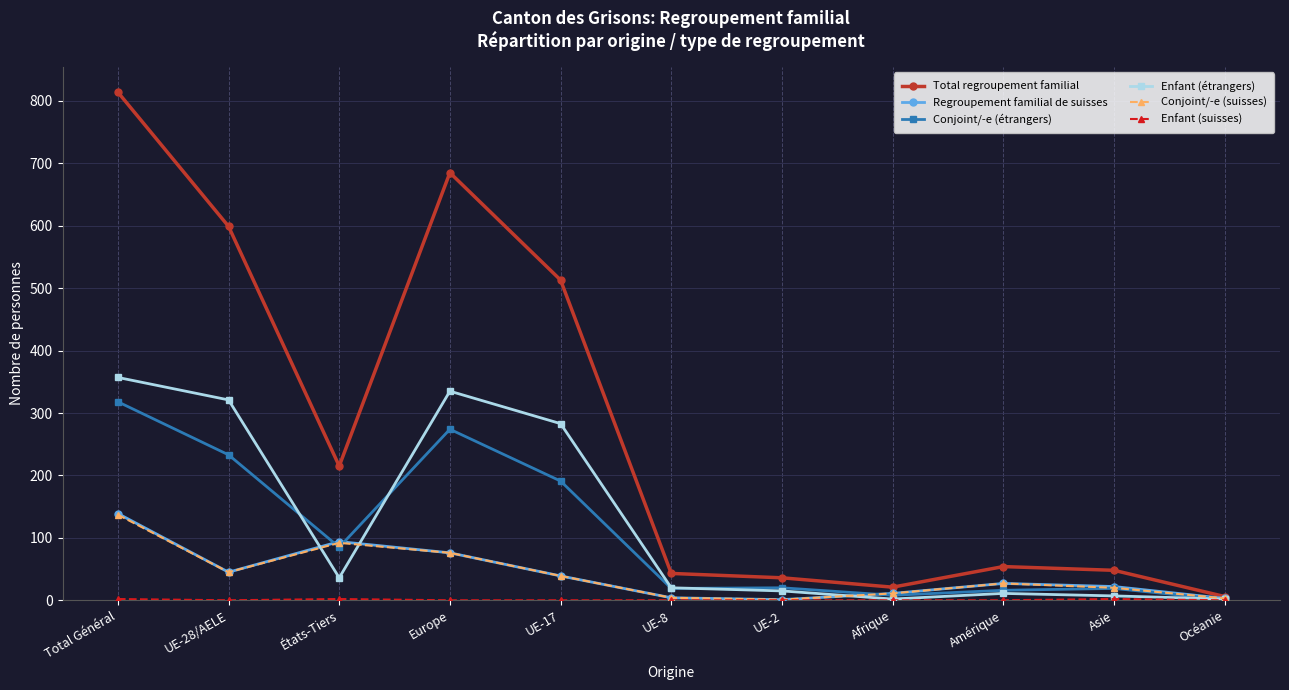

Is it true that Total regroupement familial equals 599 at UE-28/AELE?

True